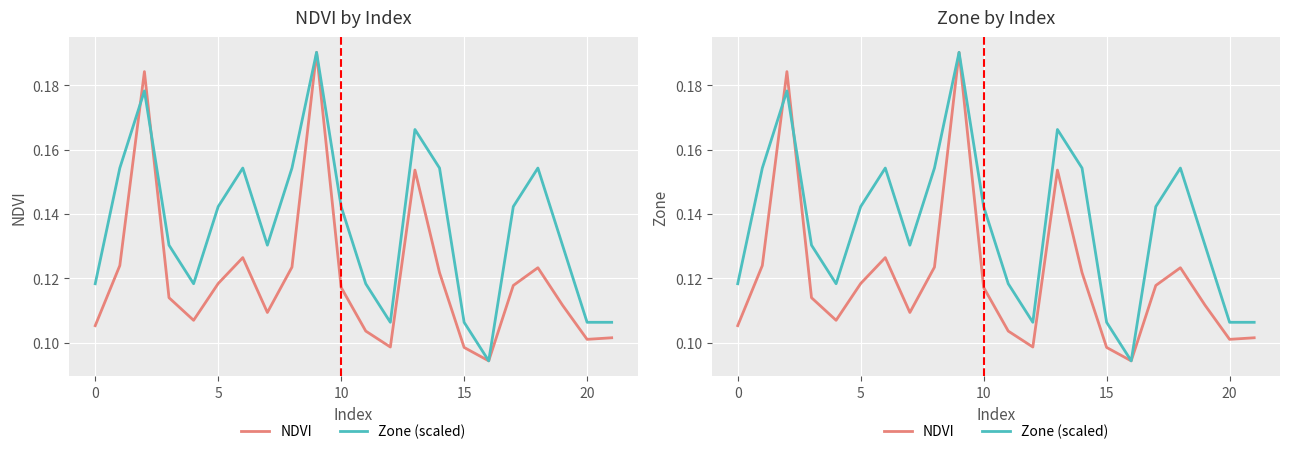

List the series in order of their peak value, lowest first.

NDVI, Zone (scaled)